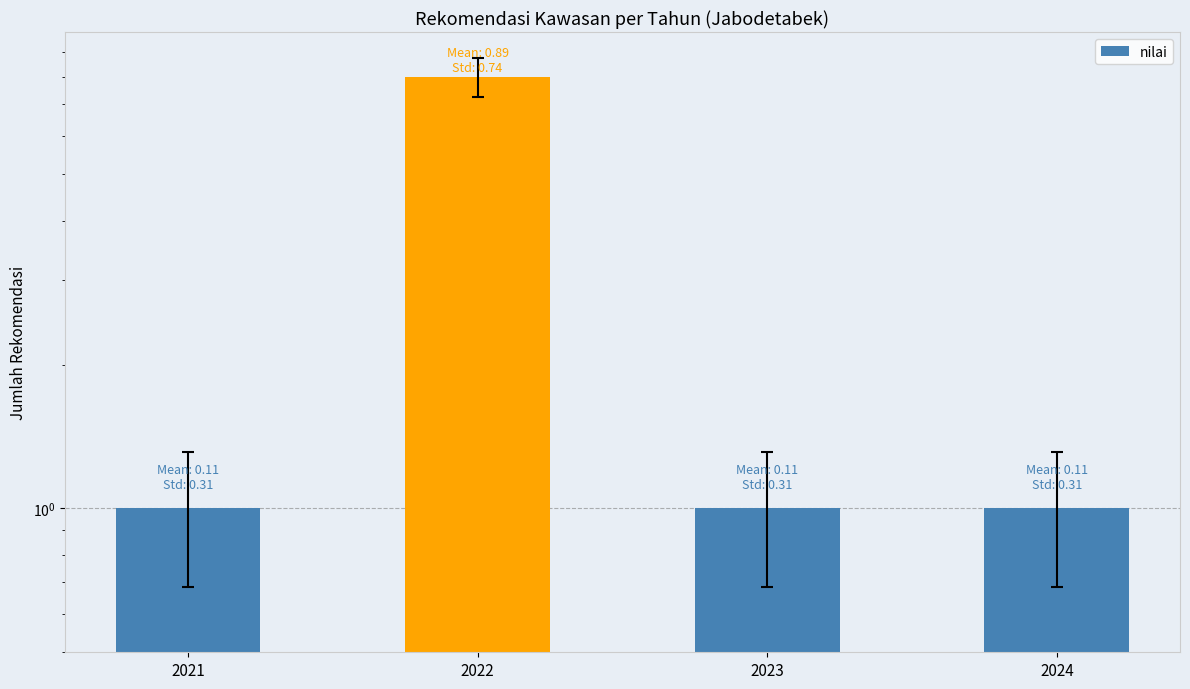

Are the bars horizontal?

No